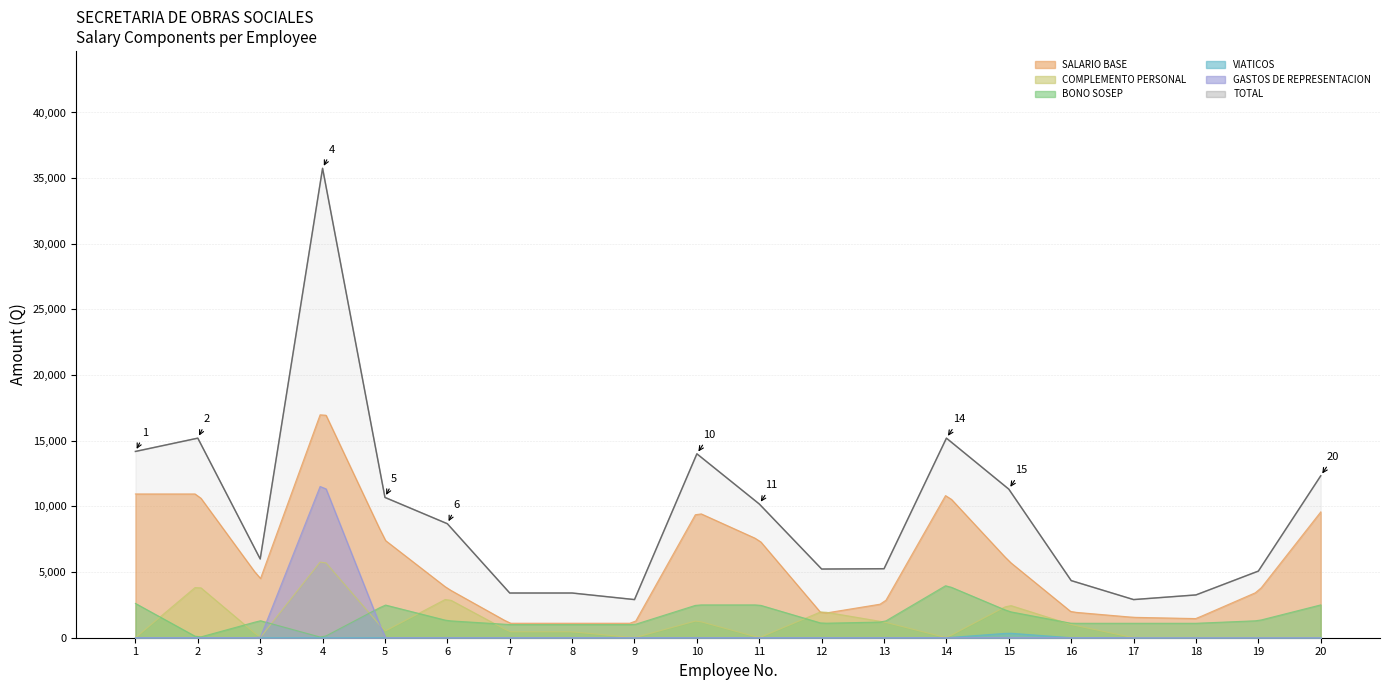

At which label does GASTOS DE REPRESENTACION reach its peak?

4